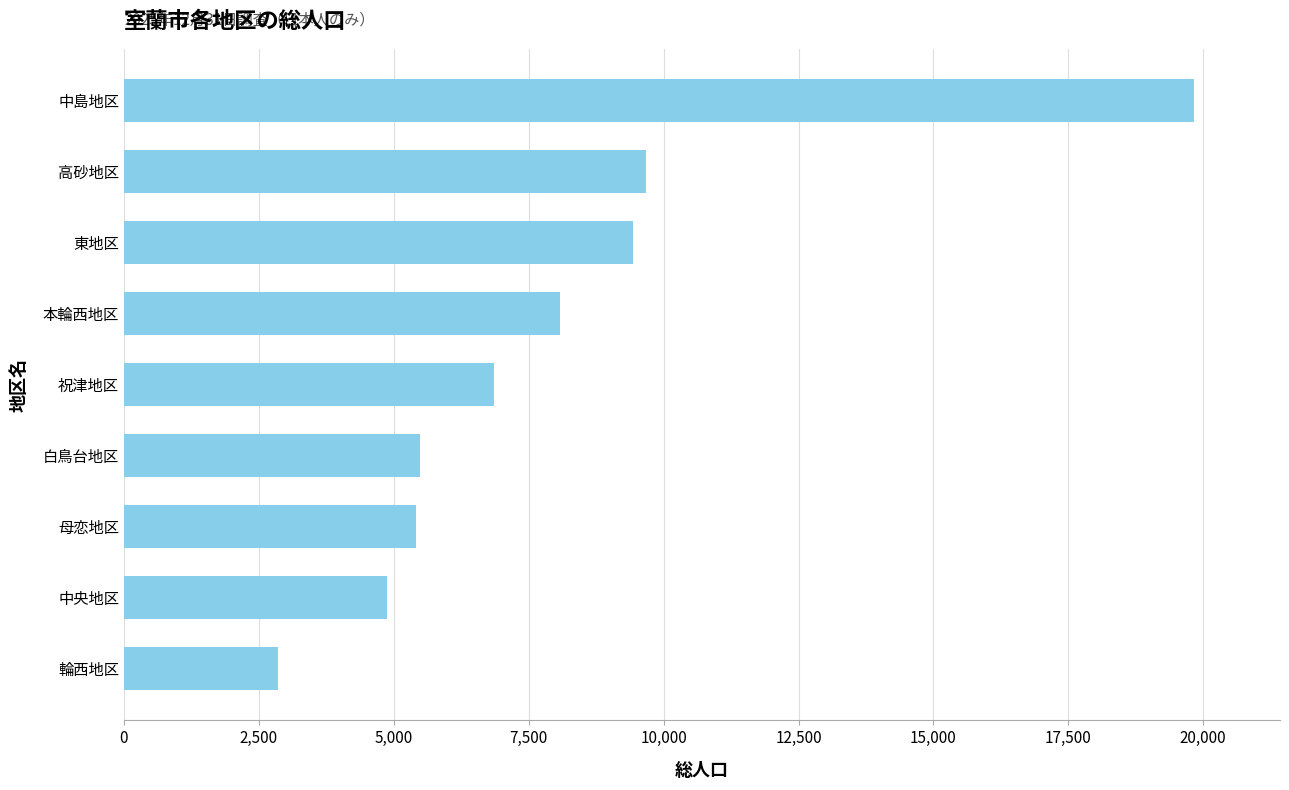

Which label corresponds to the smallest value in the chart?

輪西地区